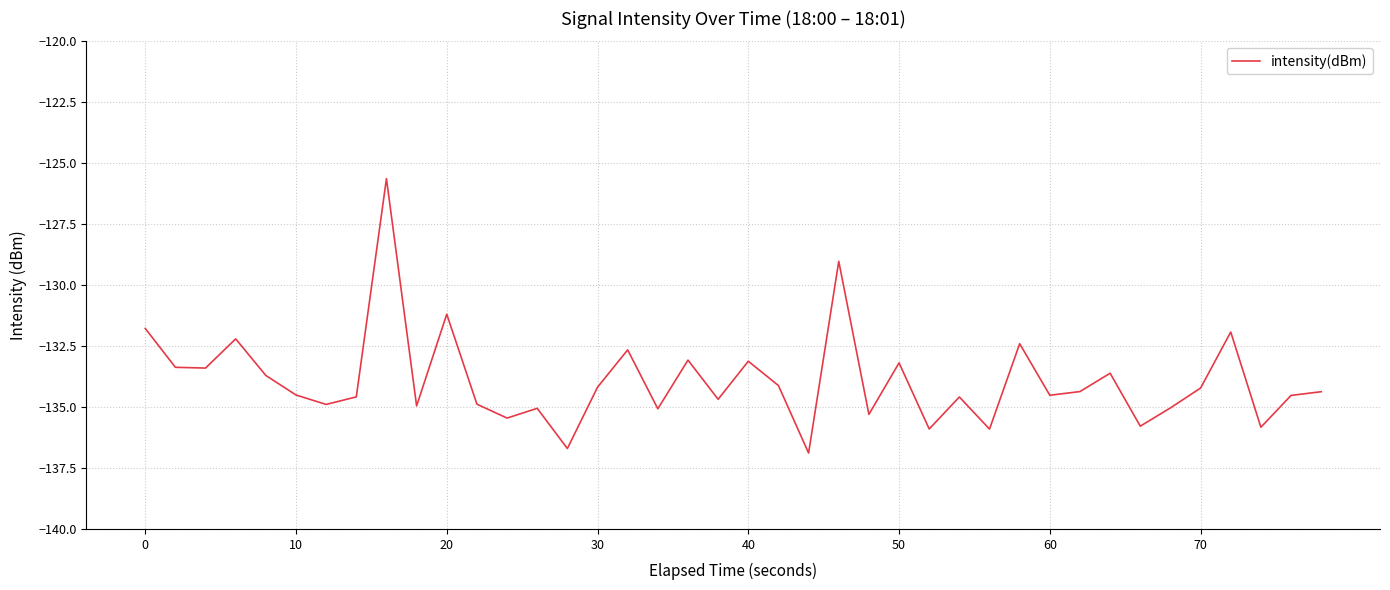

What is the smallest value displayed?

-136.9